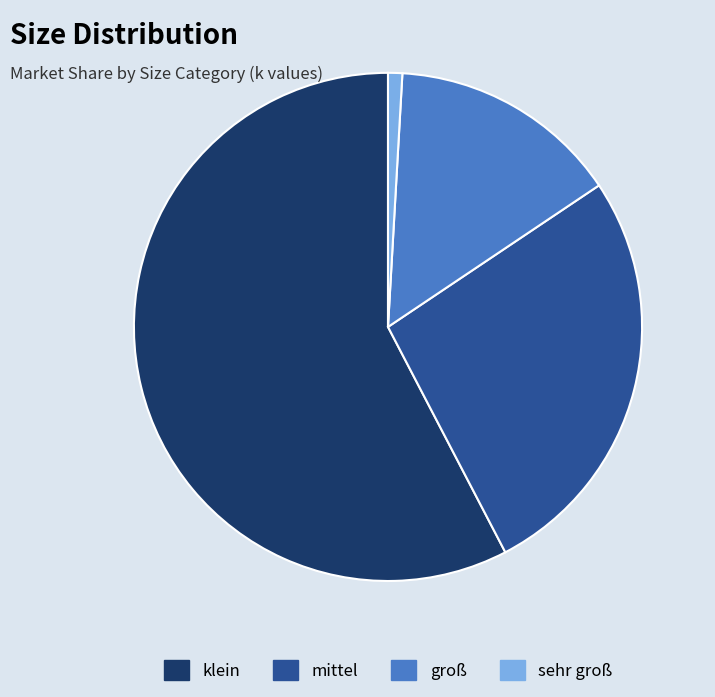

Rank the categories by value from lowest to highest.

sehr groß, groß, mittel, klein